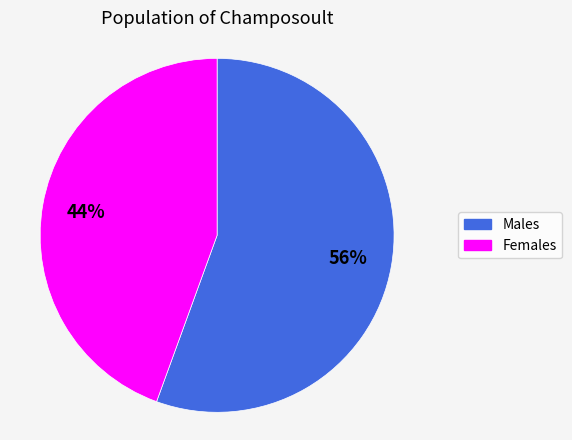

How many segments does this pie chart have?

2